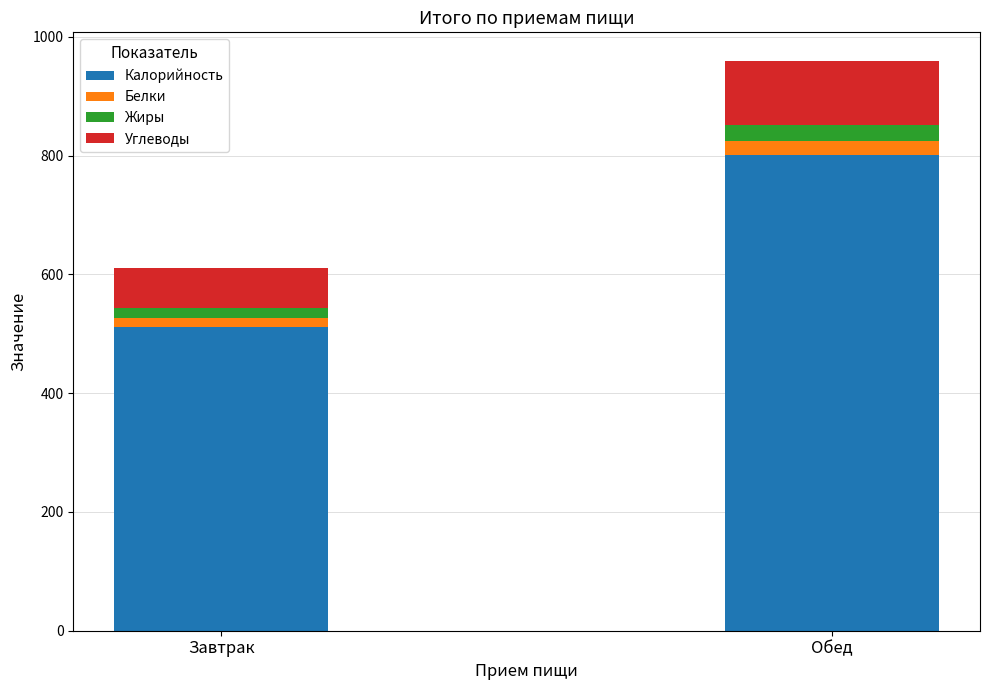

At which label is Калорийность closest to 656?

Завтрак